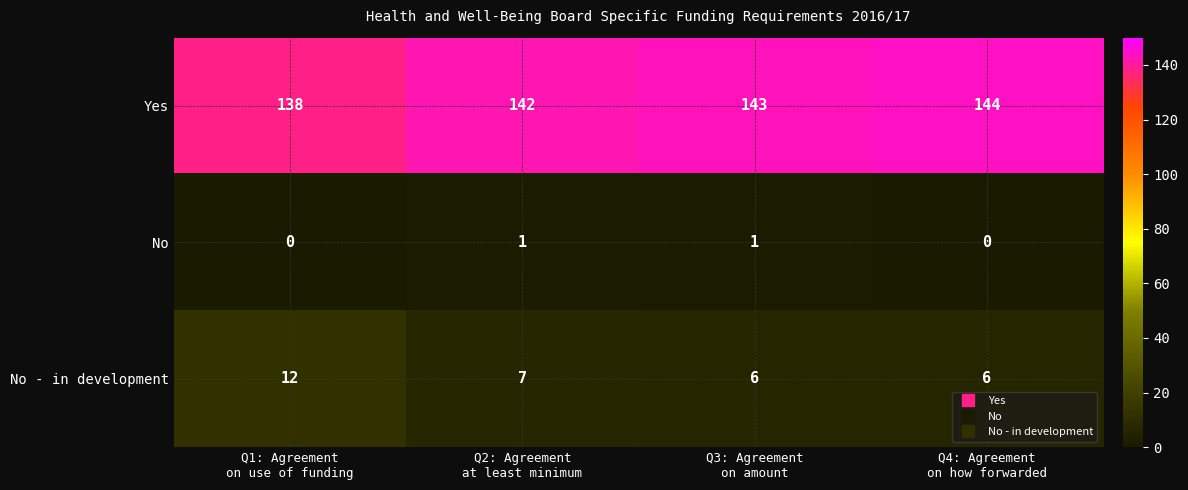

List the series in order of their peak value, highest first.

Yes, No - in development, No